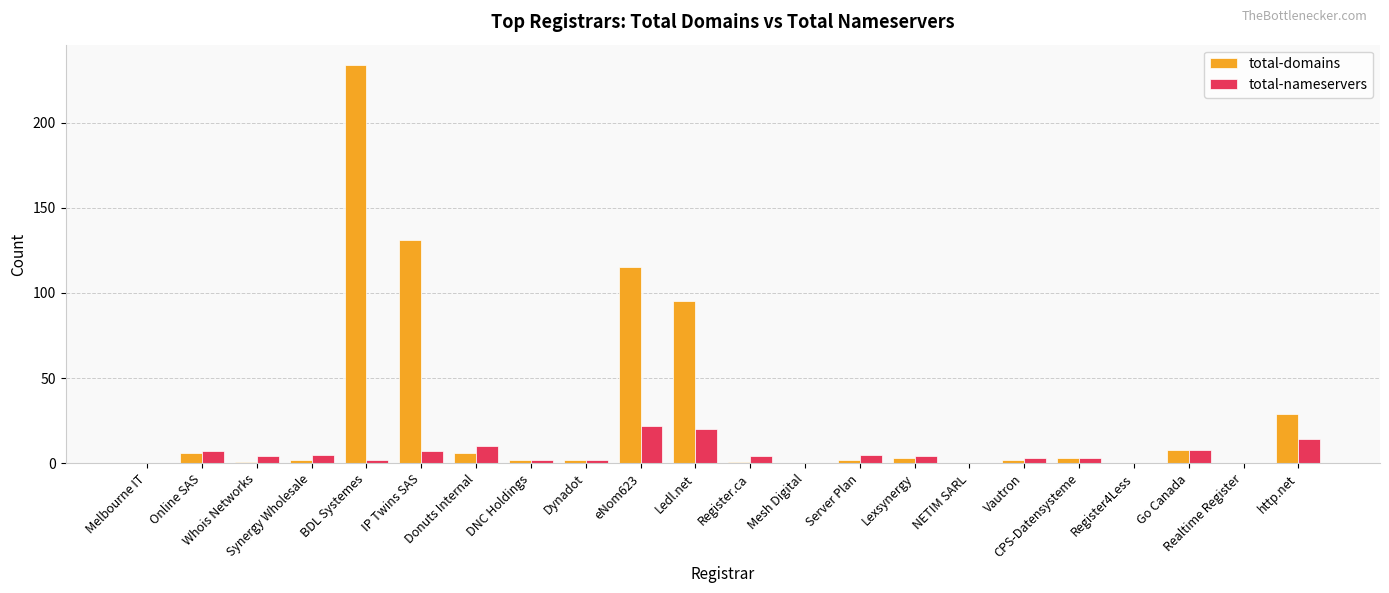

Are the bars grouped side by side (vs. stacked)?

Yes